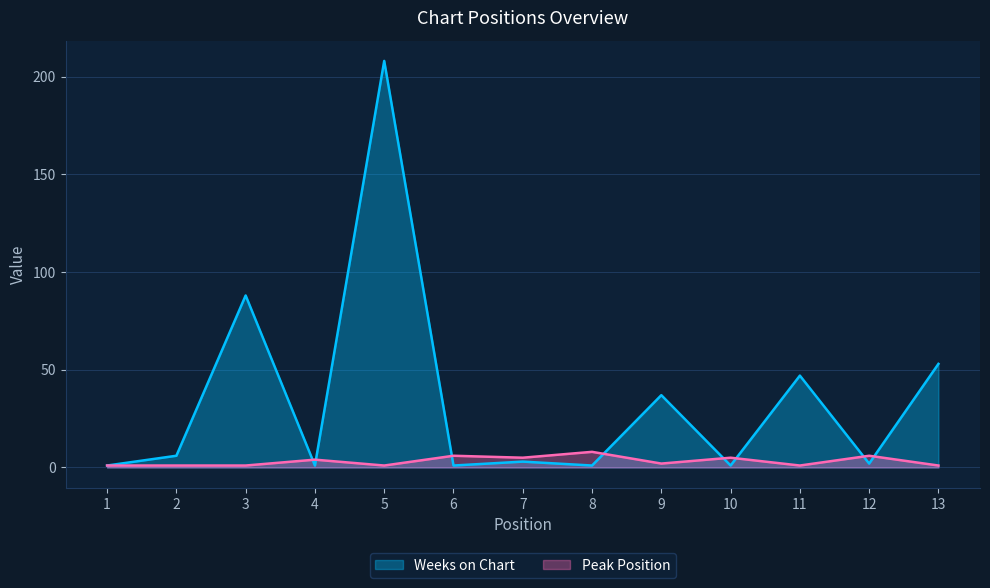

Is it true that Peak Position equals 1 at 5?

False